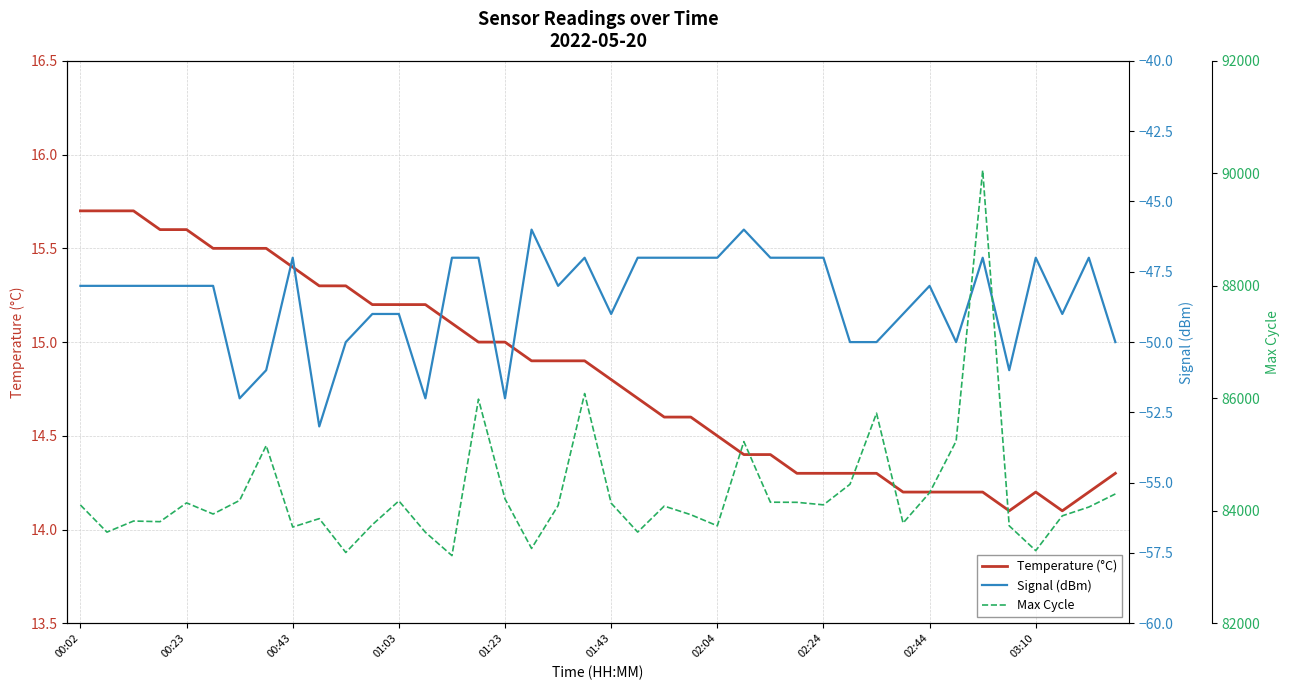

What are all the series names shown in the legend?

Temperature (°C), Signal (dBm), Max Cycle